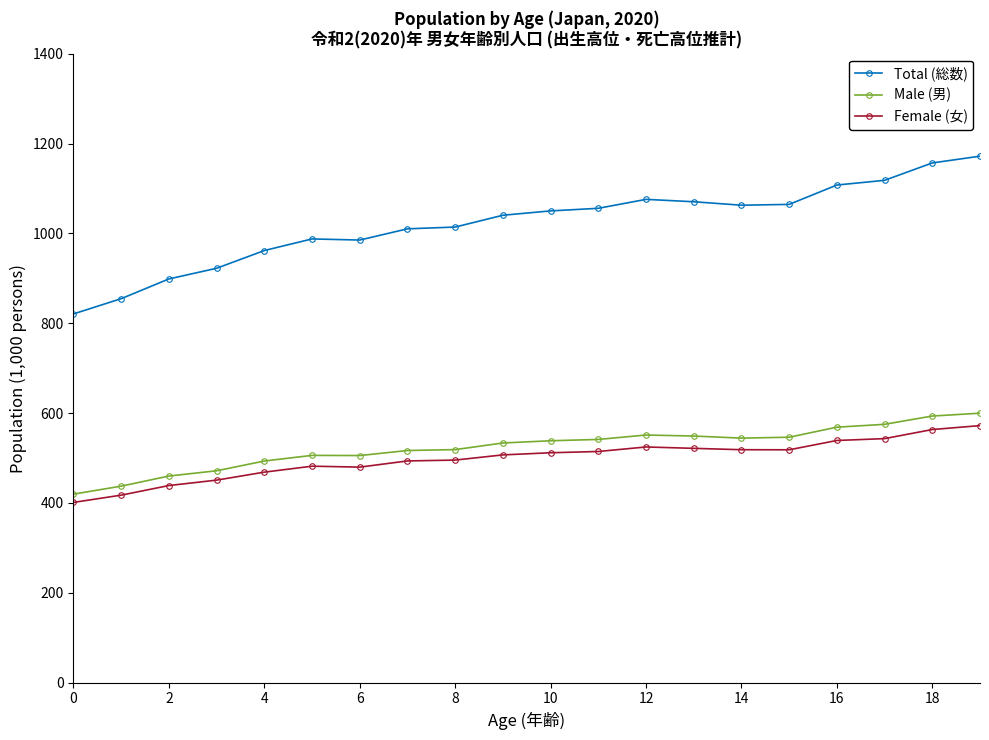

What is the value of the Total (総数) point at the 14th from the left?

1070.4